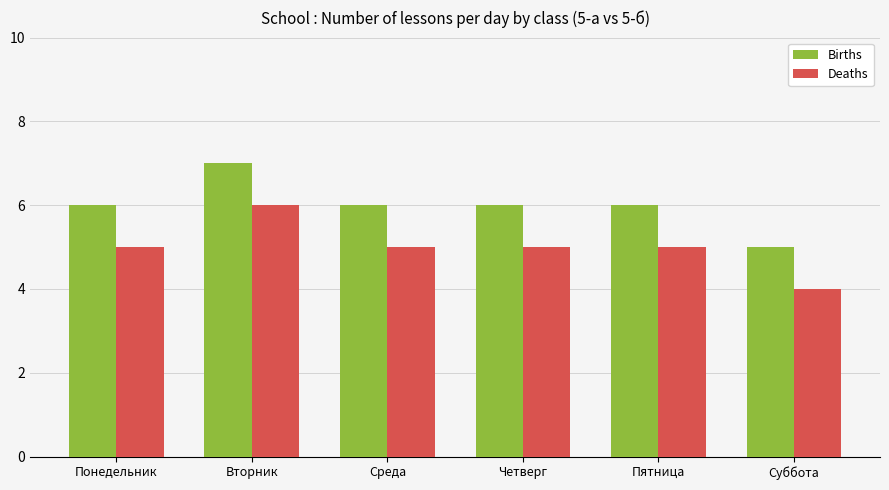

List the series in order of their peak value, highest first.

Births, Deaths